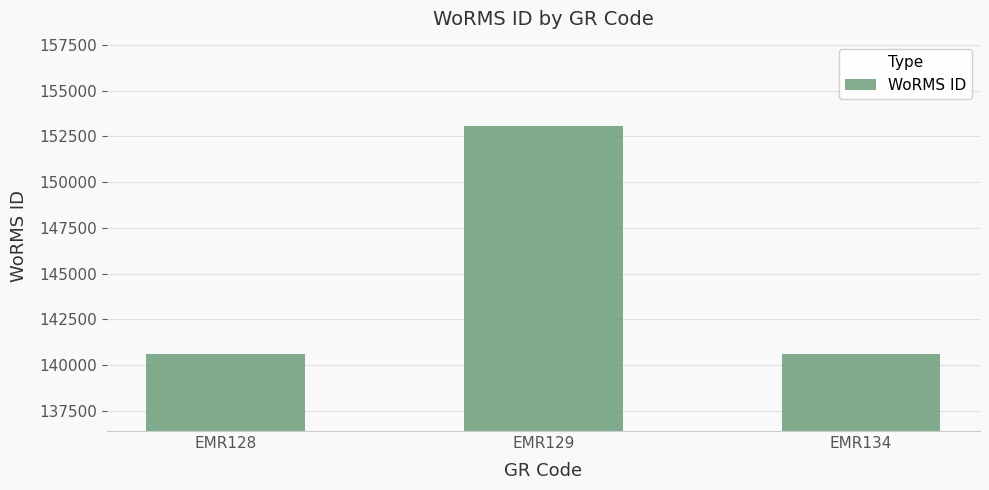

What is the change in value from EMR128 to EMR134?

+4